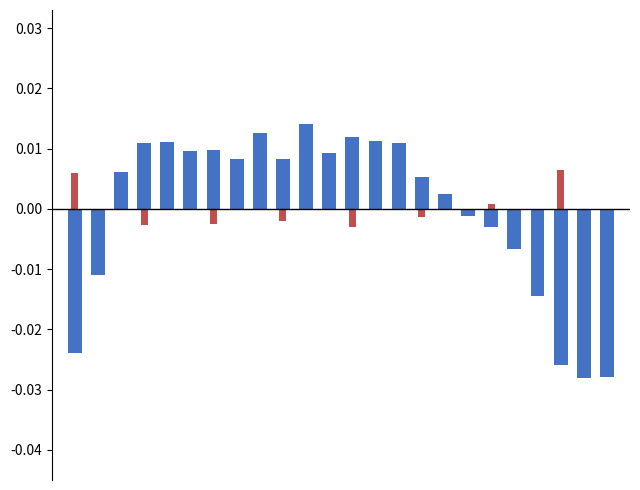

How many data points in col_3 are less than 0?

9